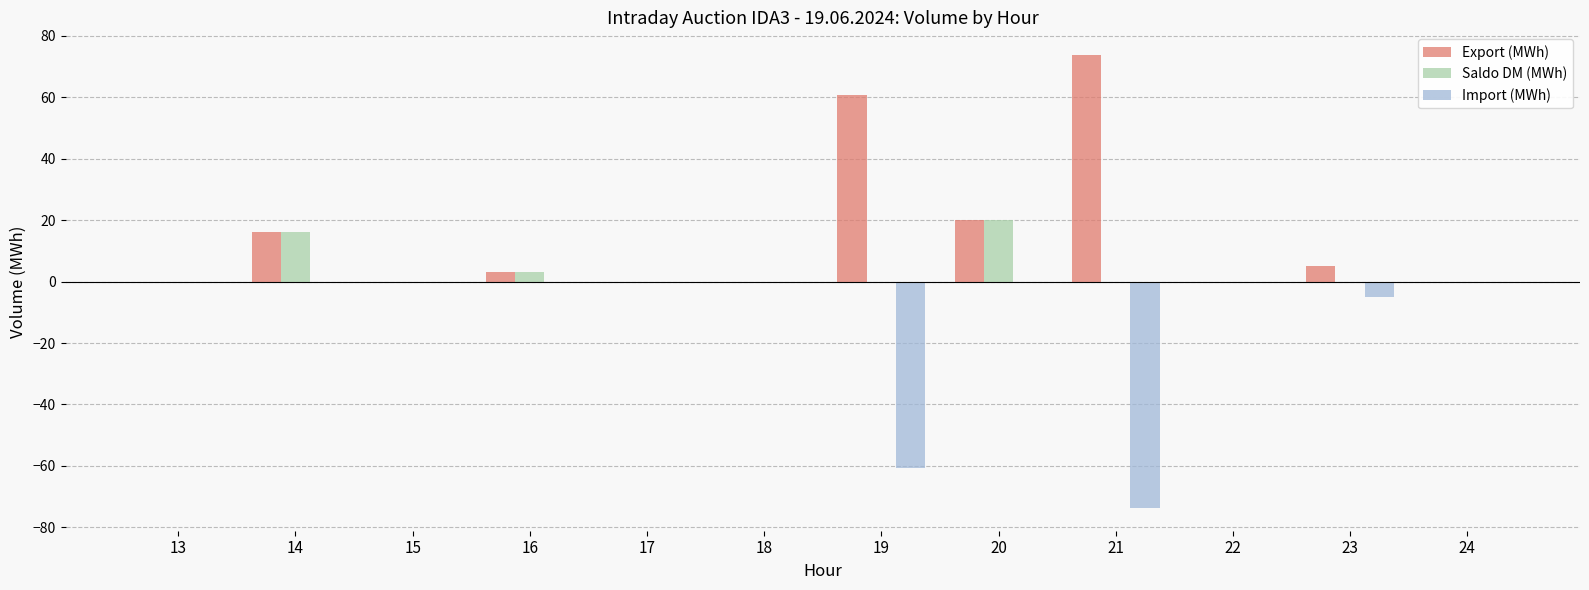

What is the total value across all series at 20?

40.0